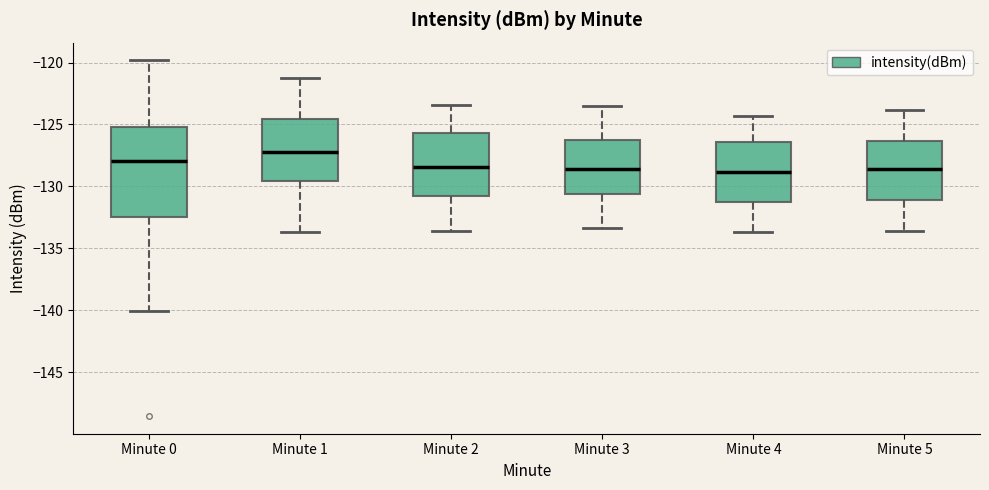

Reading left to right, read every box against the y-axis: the position of its median line, the range the box covers, and the ends of its whiskers. The values are not printed on the chart, so give them approximately, as read against the axis.

Minute 0: median -128.0, box -132.5 to -125.0, whiskers -140.0 to -120.0
Minute 1: median -127.0, box -129.5 to -124.5, whiskers -133.5 to -121.5
Minute 2: median -128.5, box -130.5 to -125.5, whiskers -133.5 to -123.5
Minute 3: median -128.5, box -130.5 to -126.0, whiskers -133.5 to -123.5
Minute 4: median -129.0, box -131.0 to -126.5, whiskers -133.5 to -124.5
Minute 5: median -128.5, box -131.0 to -126.5, whiskers -133.5 to -124.0